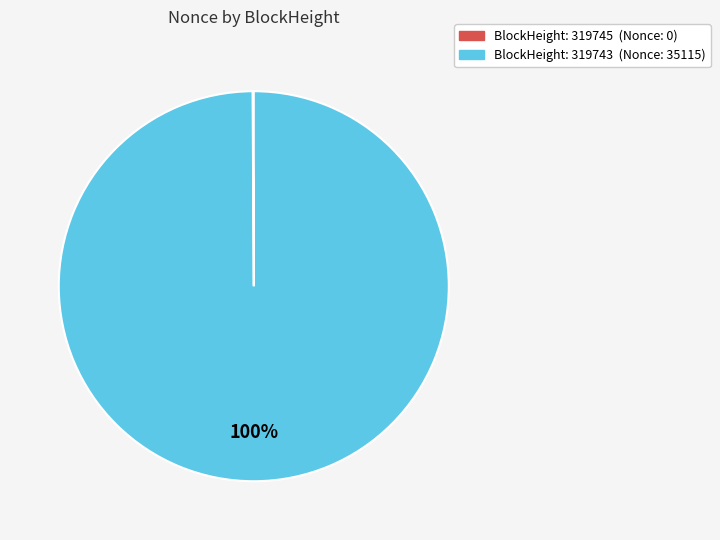

To the nearest percent, what is the average slice percentage?

50%